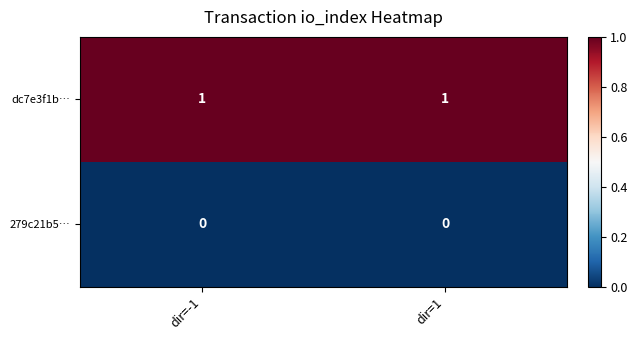

Reading right to left, list all the values displayed in this chart.

dc7e3f1b…: dir=1=1	dir=-1=1
279c21b5…: dir=1=0	dir=-1=0